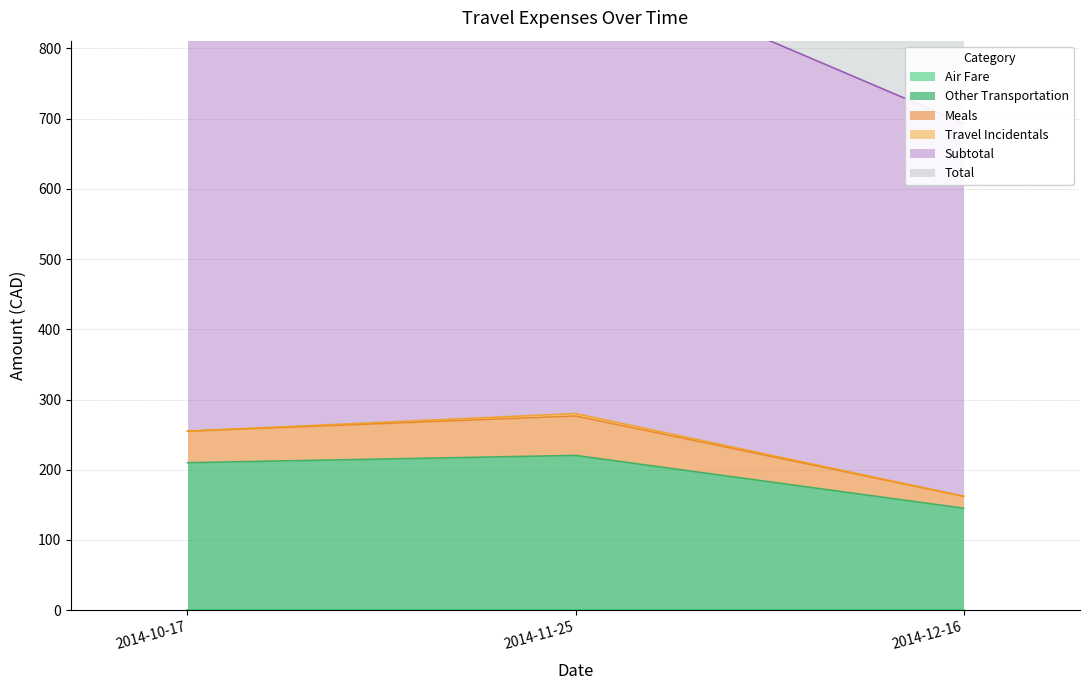

Is it true that Total equals 1577.7 at 2014-11-25?

True